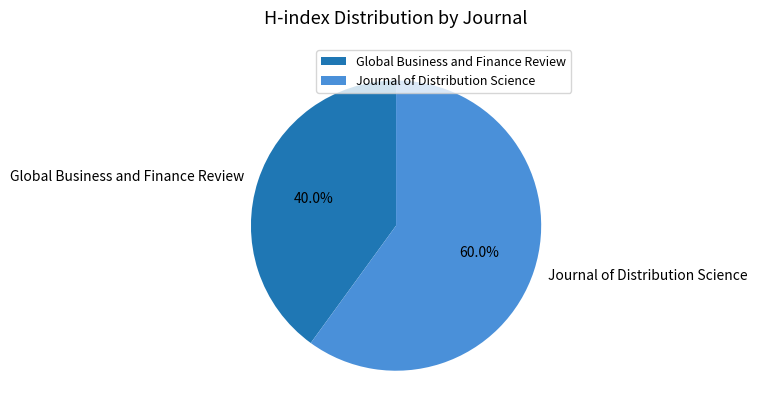

To the nearest percent, what is the difference between the largest and smallest slice percentages?

20%